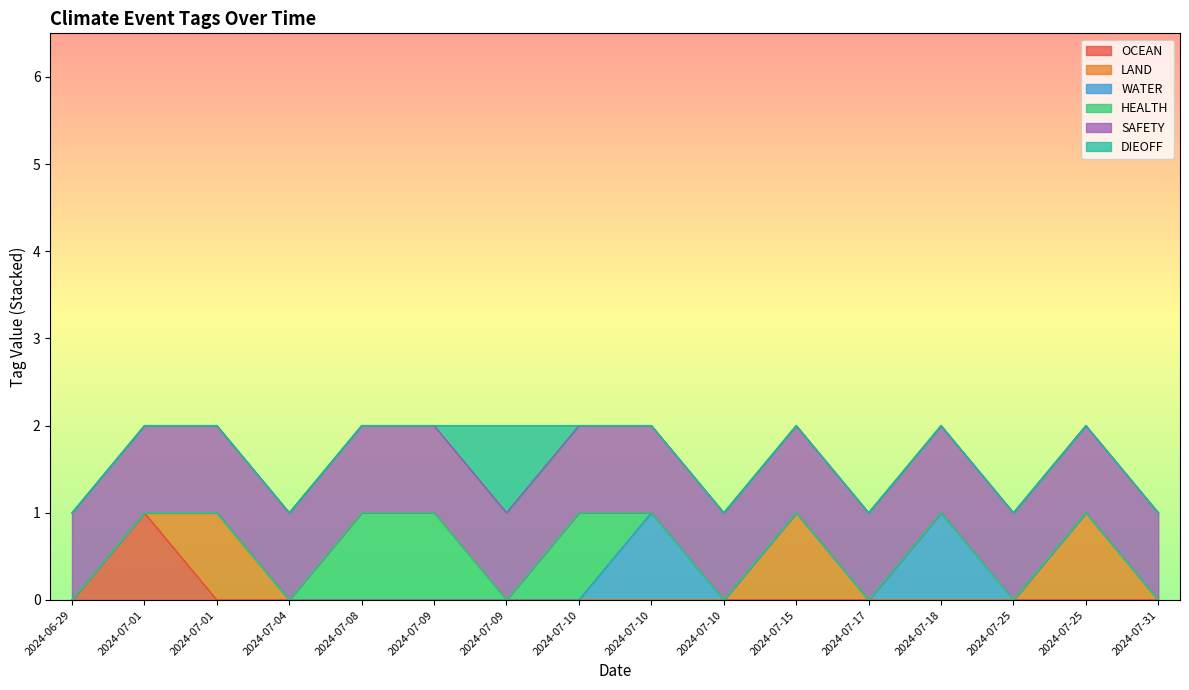

What is the difference between the second highest and minimum values in the HEALTH series?

1